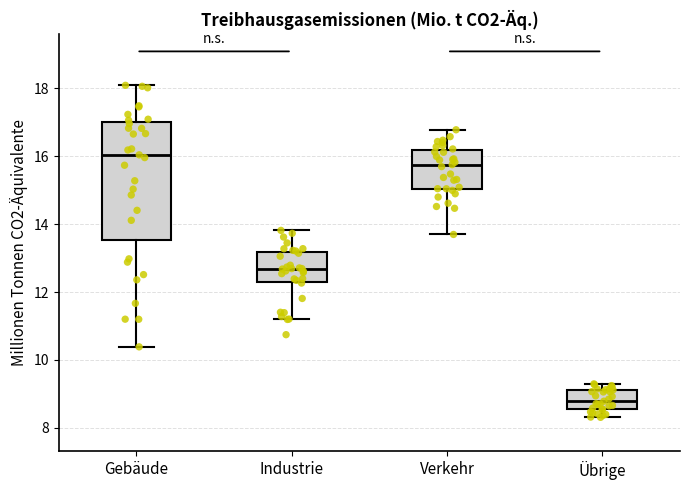

Reading left to right, transcribe this box plot: for each box, give where its median line is, the range the box spans, and where its two whiskers end, as read against the y-axis. The values are not printed on the chart, so give them approximately, as read against the axis.

Gebäude: median 16.0, box 13.6 to 17.0, whiskers 10.4 to 18.0
Industrie: median 12.6, box 12.4 to 13.2, whiskers 11.2 to 13.8
Verkehr: median 15.8, box 15.0 to 16.2, whiskers 13.6 to 16.8
Übrige: median 8.8, box 8.6 to 9.2, whiskers 8.4 to 9.2 (just above the box's upper edge)